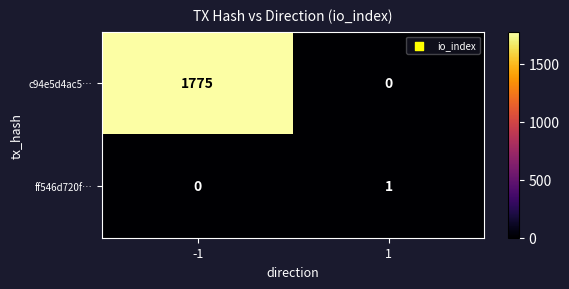

Rank the categories by c94e5d4ac5… value from lowest to highest.

1, -1